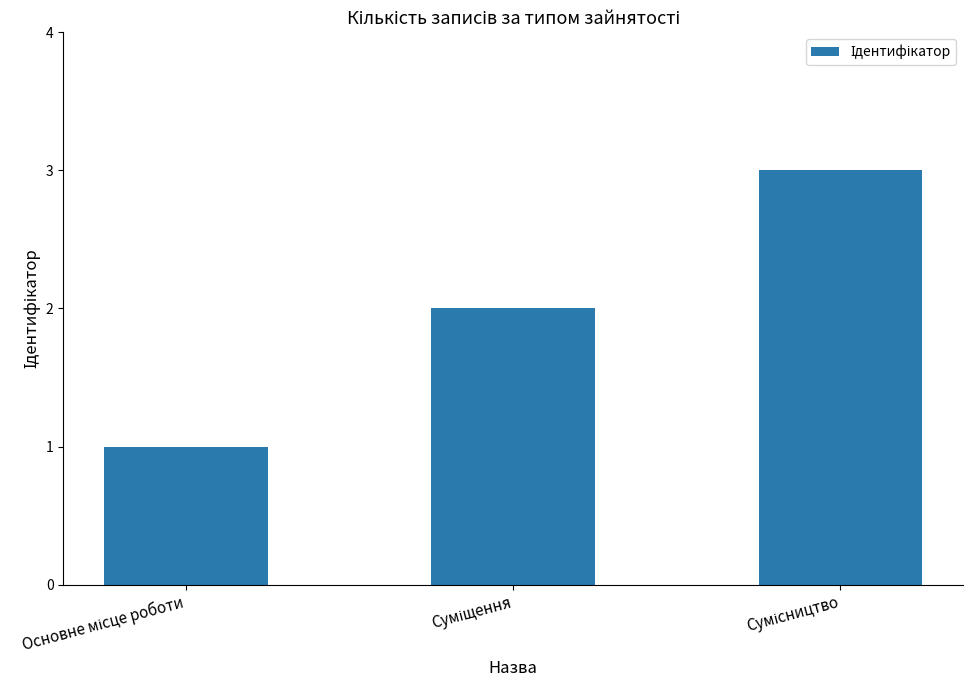

What is the greatest value displayed?

3